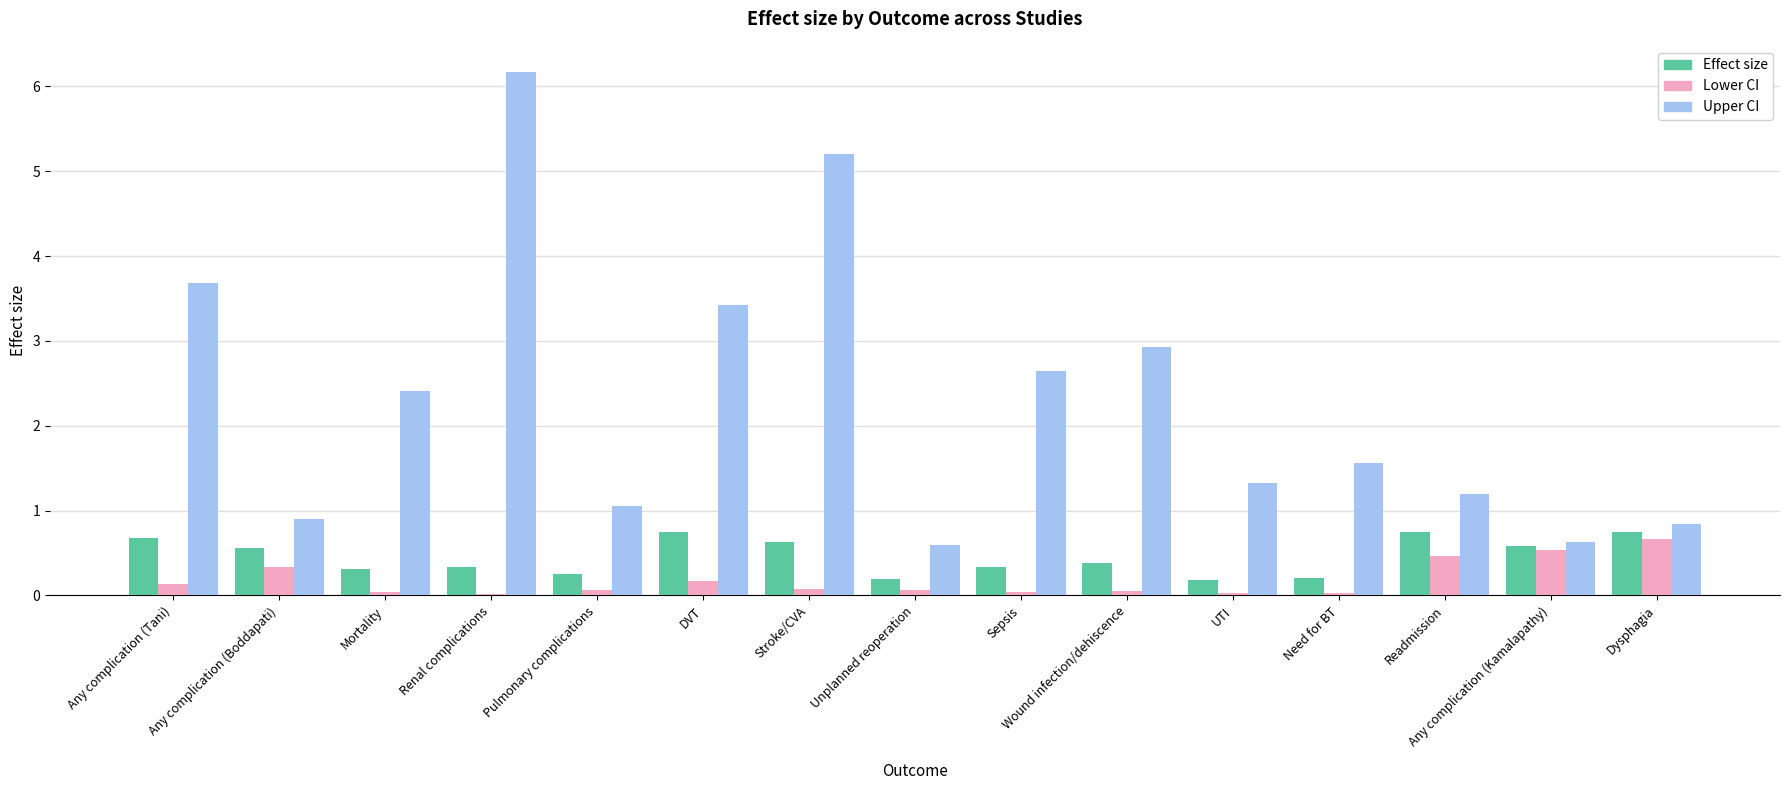

Is the value of Upper CI at Renal complications greater than the value of Lower CI at Any complication (Boddapati)?

Yes